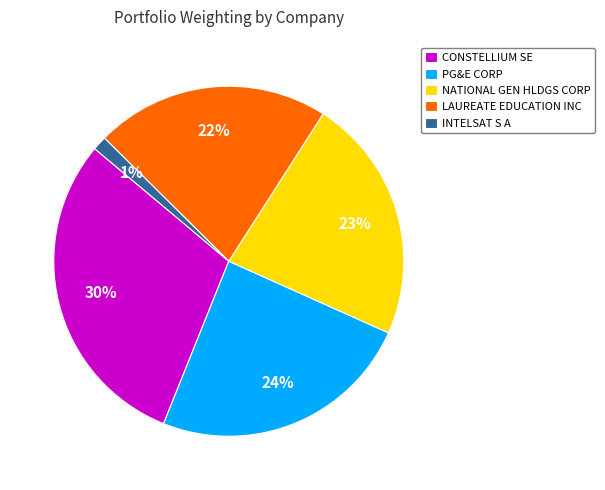

Is it true that CONSTELLIUM SE is 30% of the pie?

True